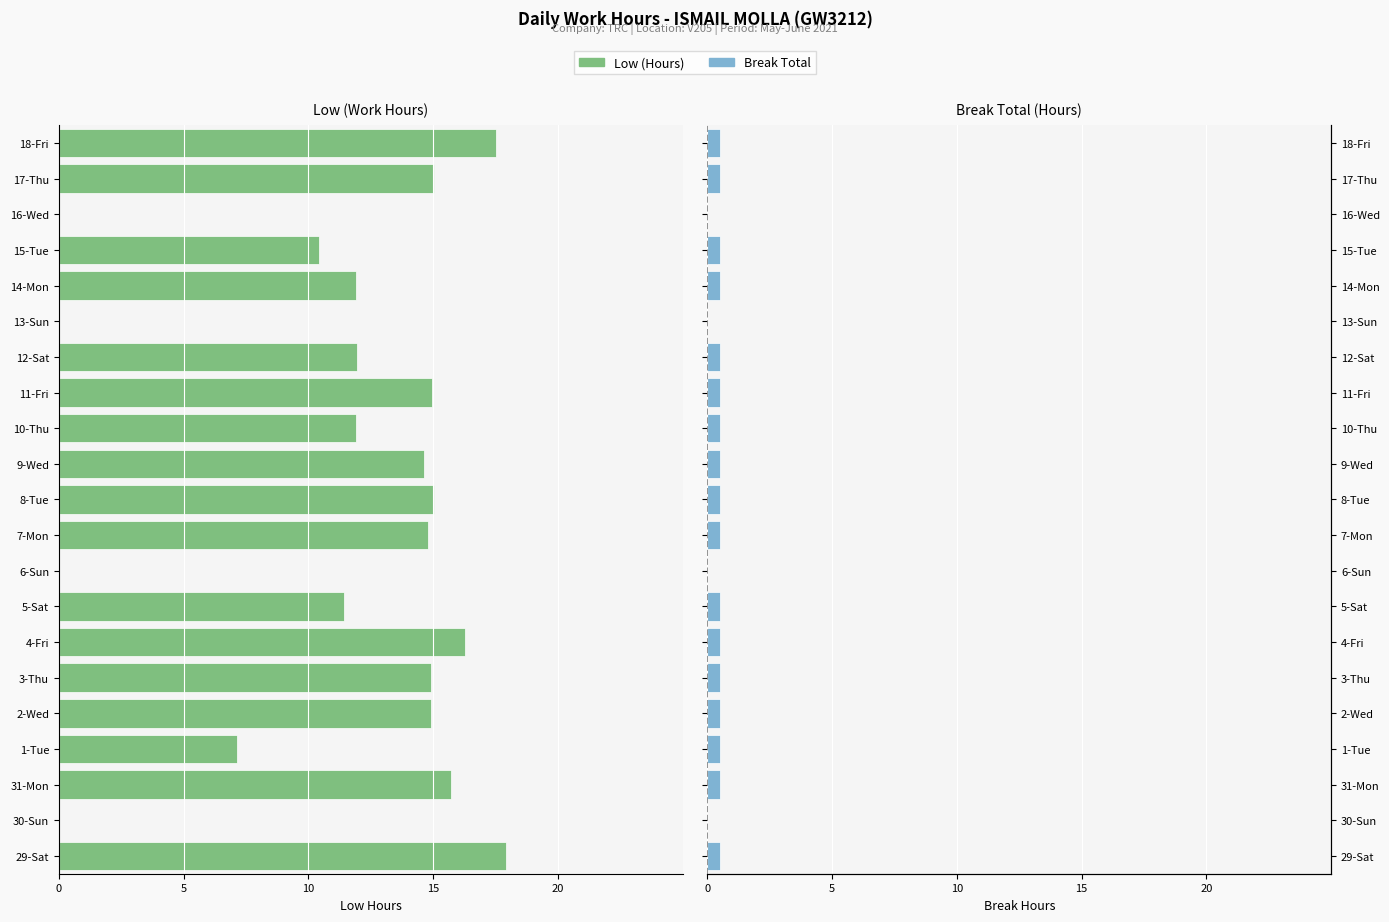

How many values in Break Total are above zero?

17